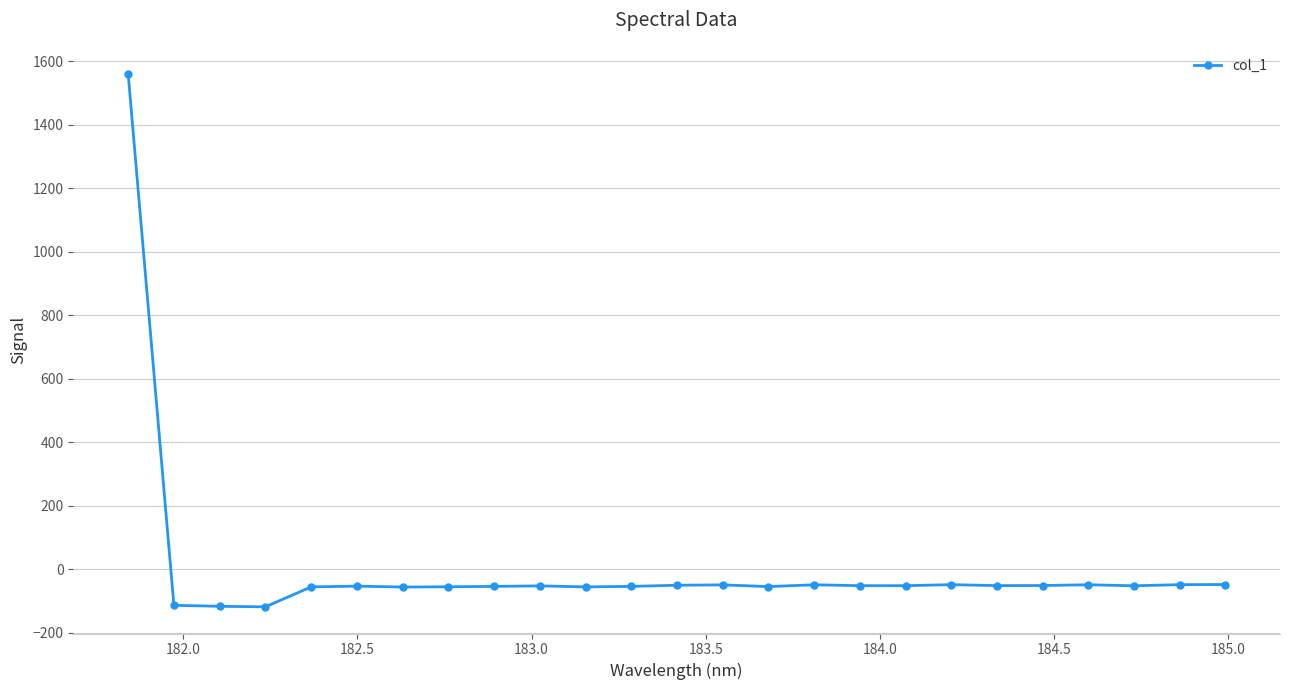

What is the difference between the maximum and minimum values?

1679.5